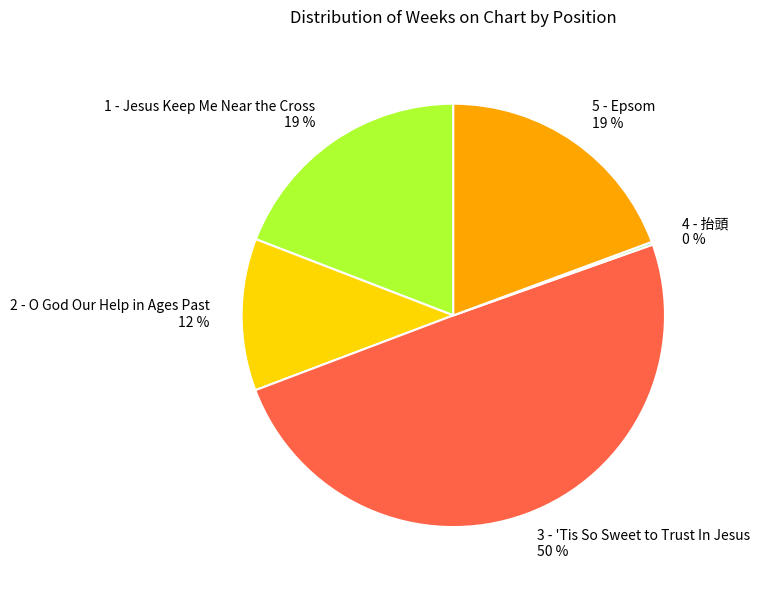

To the nearest percent, what percentage of the pie is 5 - Epsom?

19%